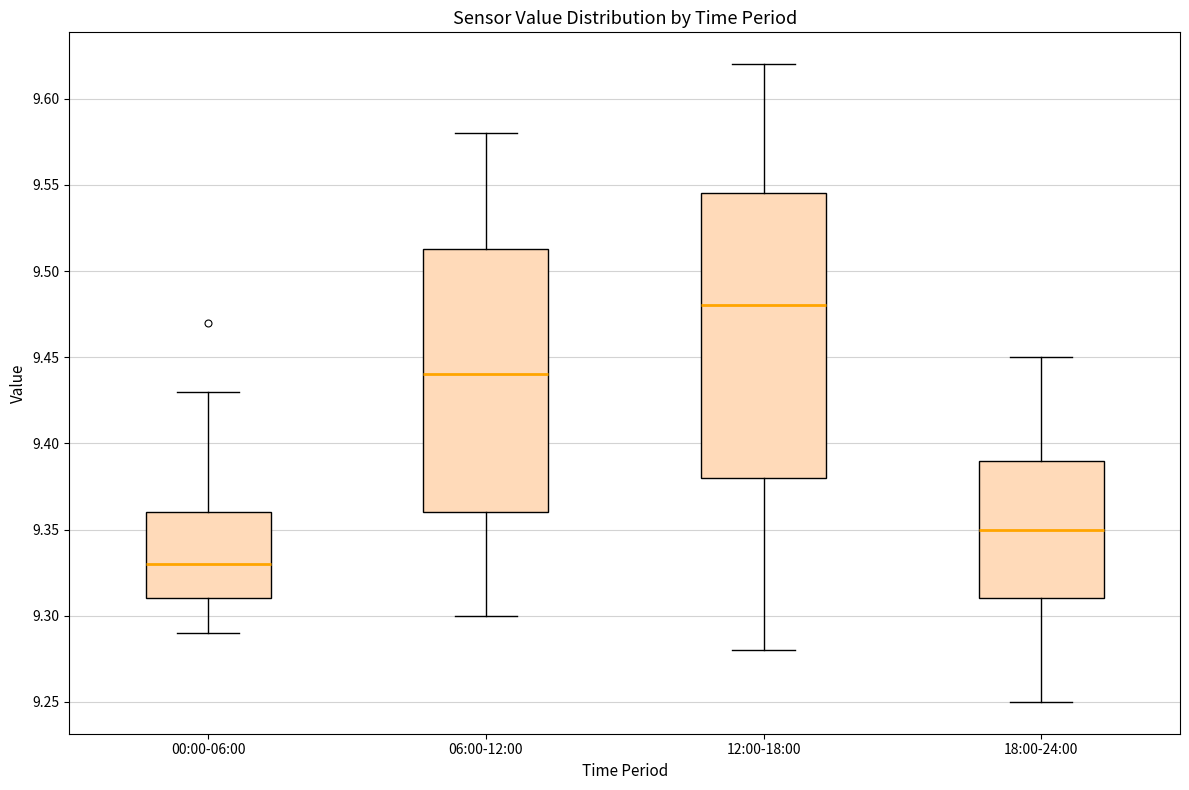

Which box is the tallest, from its lower edge to its upper edge?

12:00-18:00